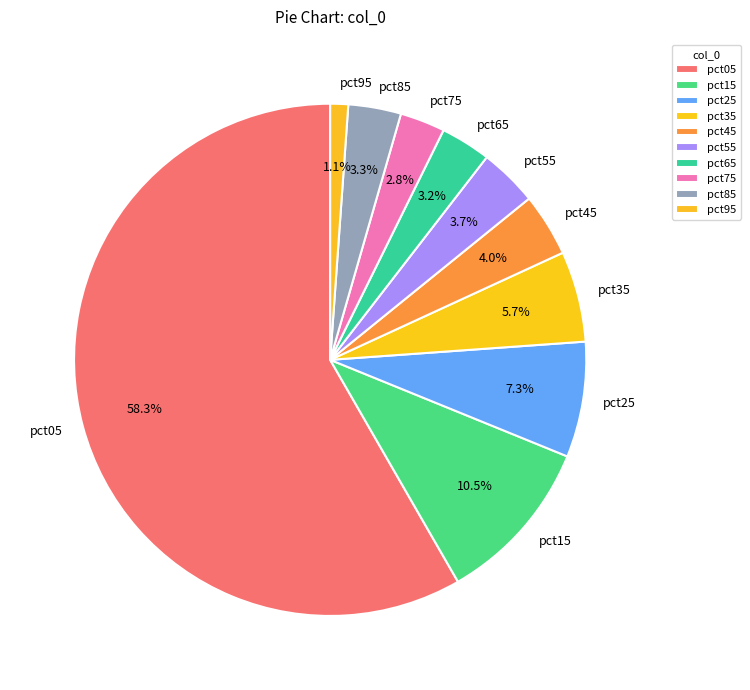

What percentage is the pct65 slice, to the nearest percent?

3%